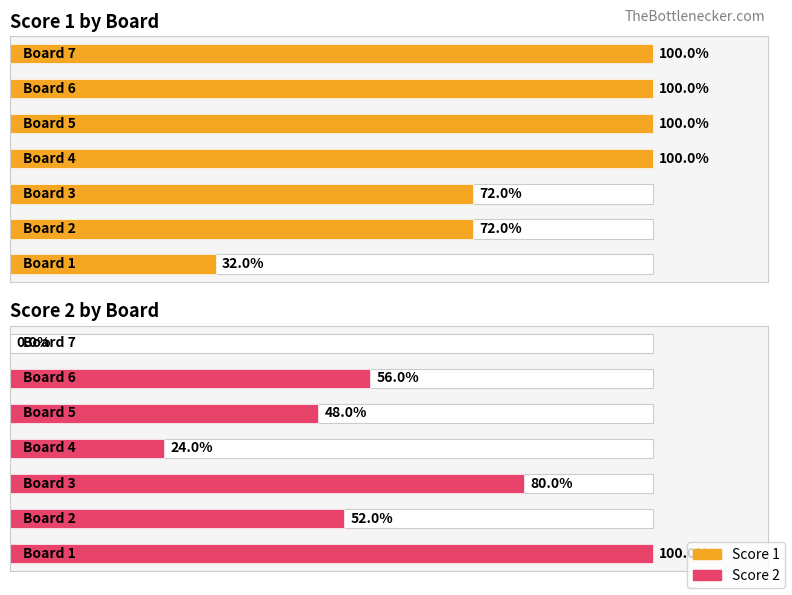

Rank the series at 5 from highest to lowest value.

Score 1 by Board, Score 2 by Board